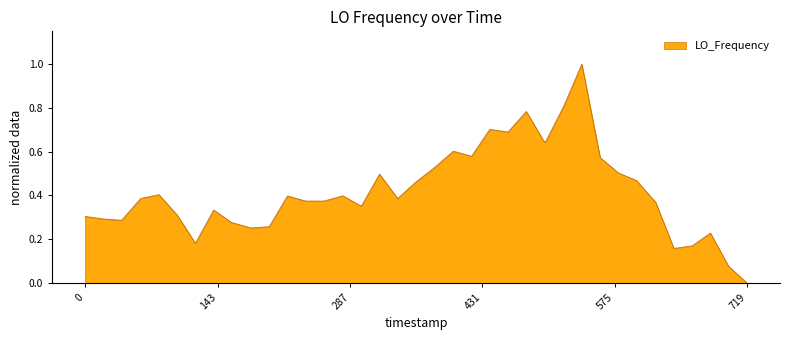

What is the maximum value shown in the chart?

1.0